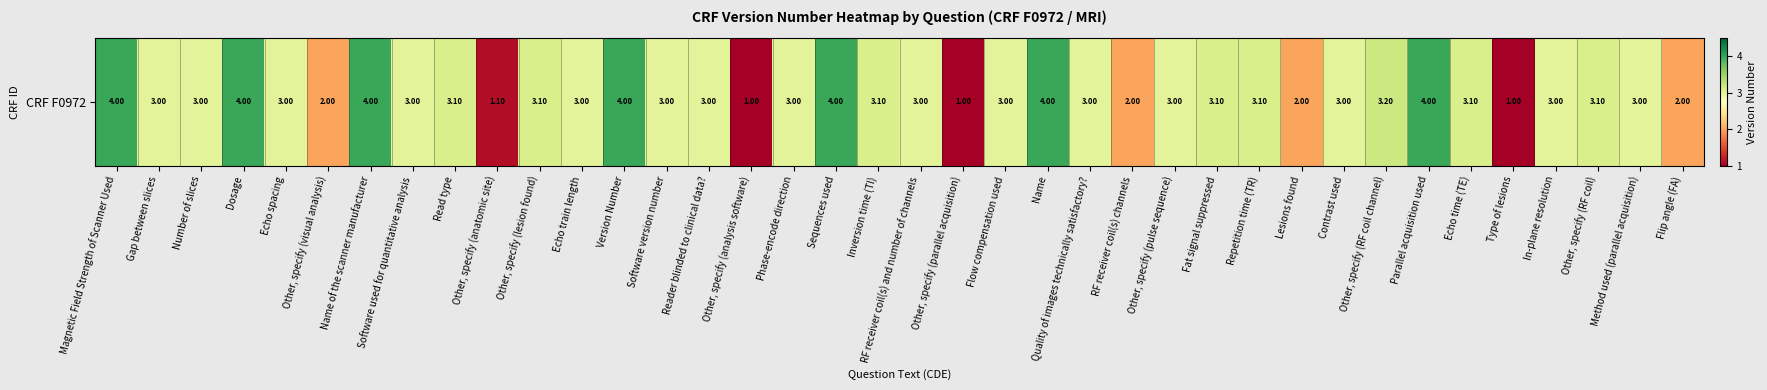

Where does the data first go above 3?

Magnetic Field Strength of Scanner Used